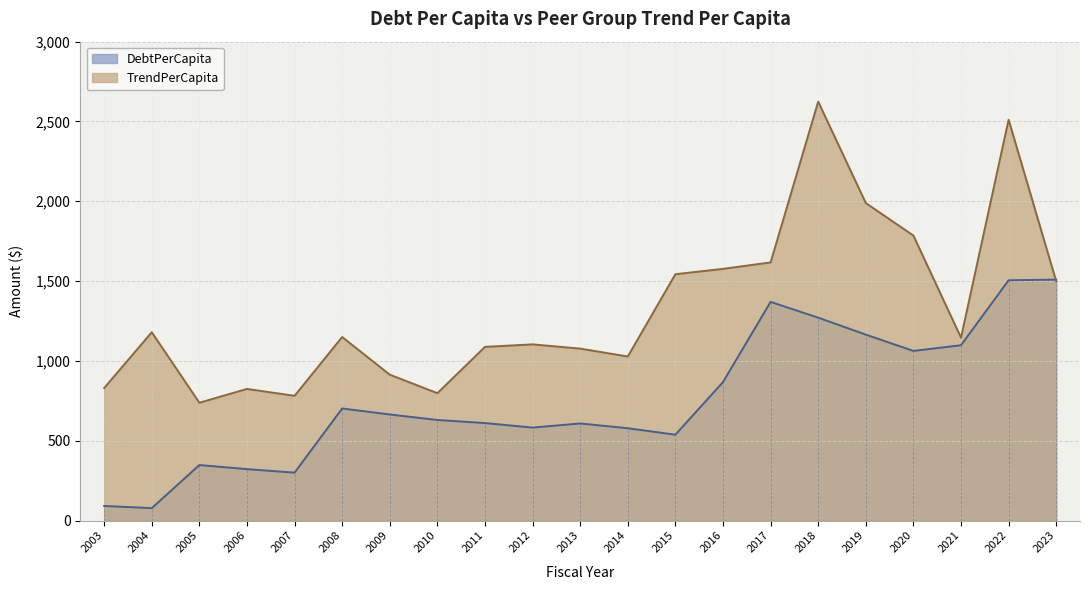

What is the total value across all series at 2009?

1577.9